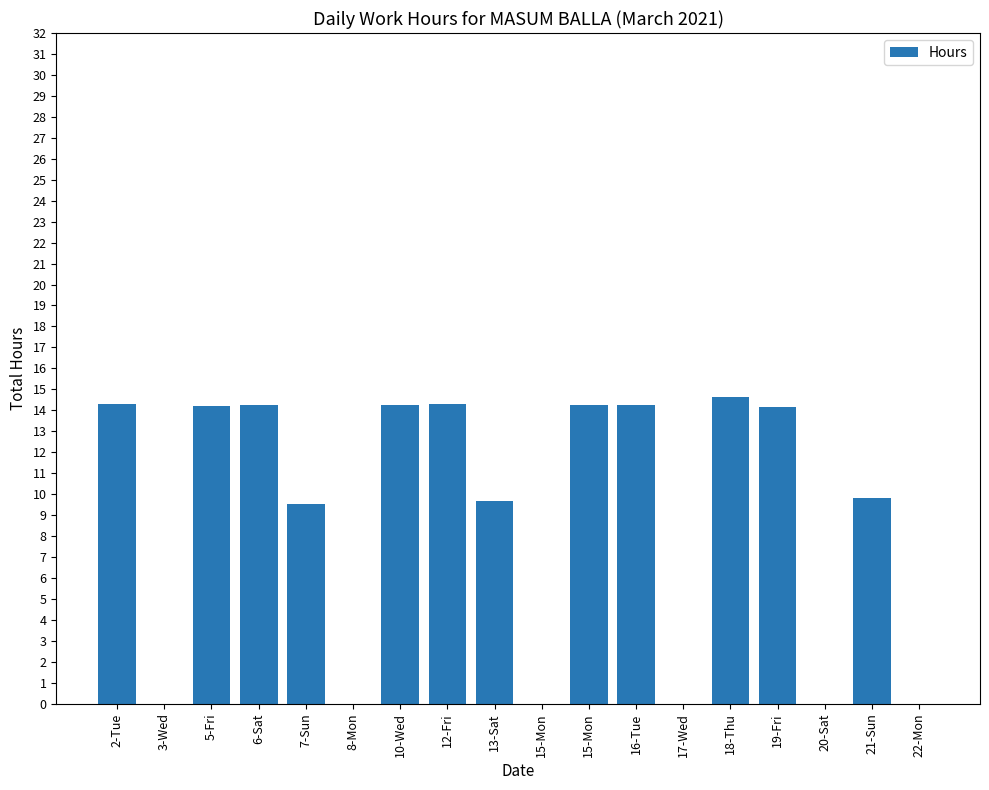

What is the difference between the maximum and second lowest values?

14.6